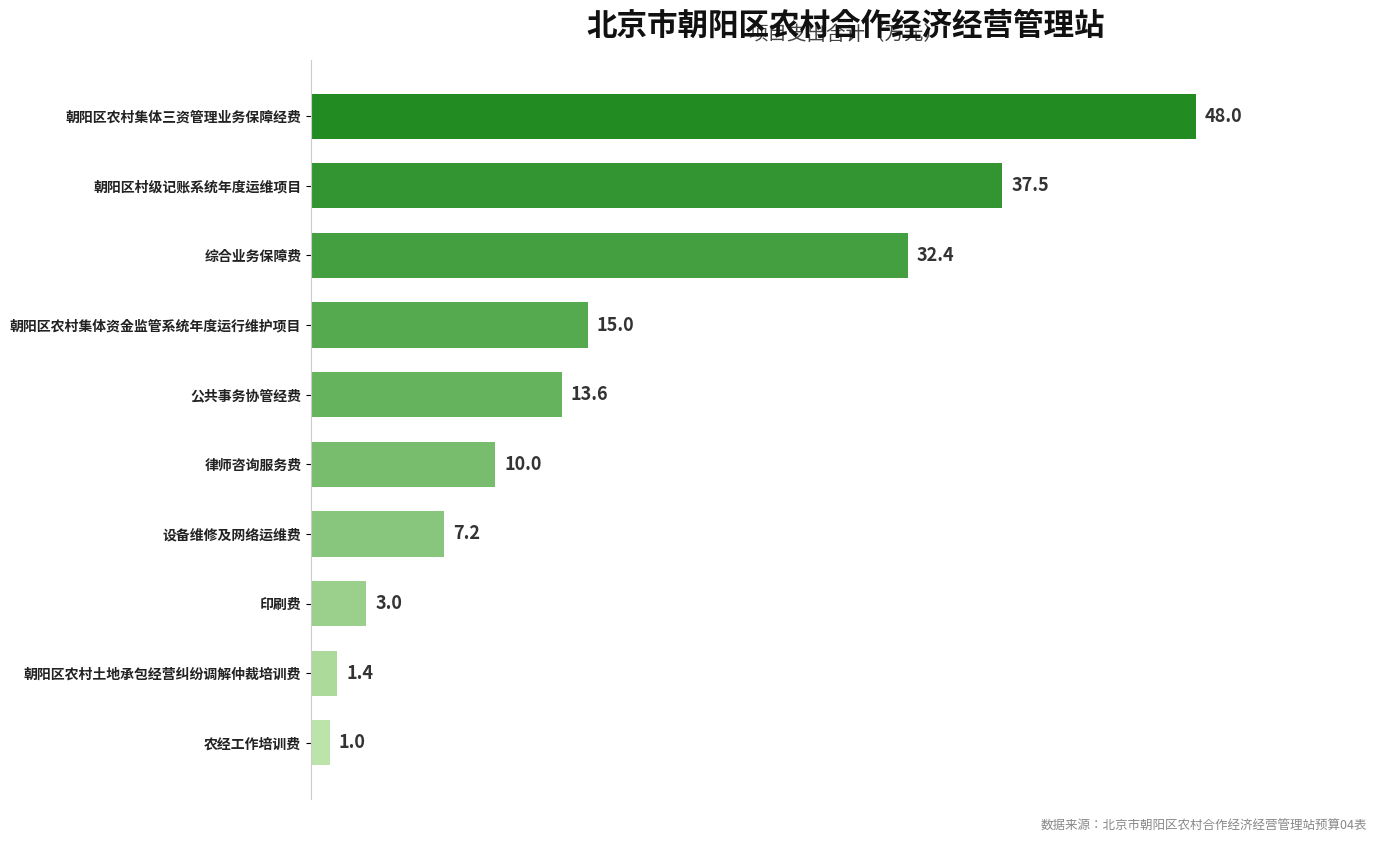

Where is the data nearest to the value 24?

综合业务保障费